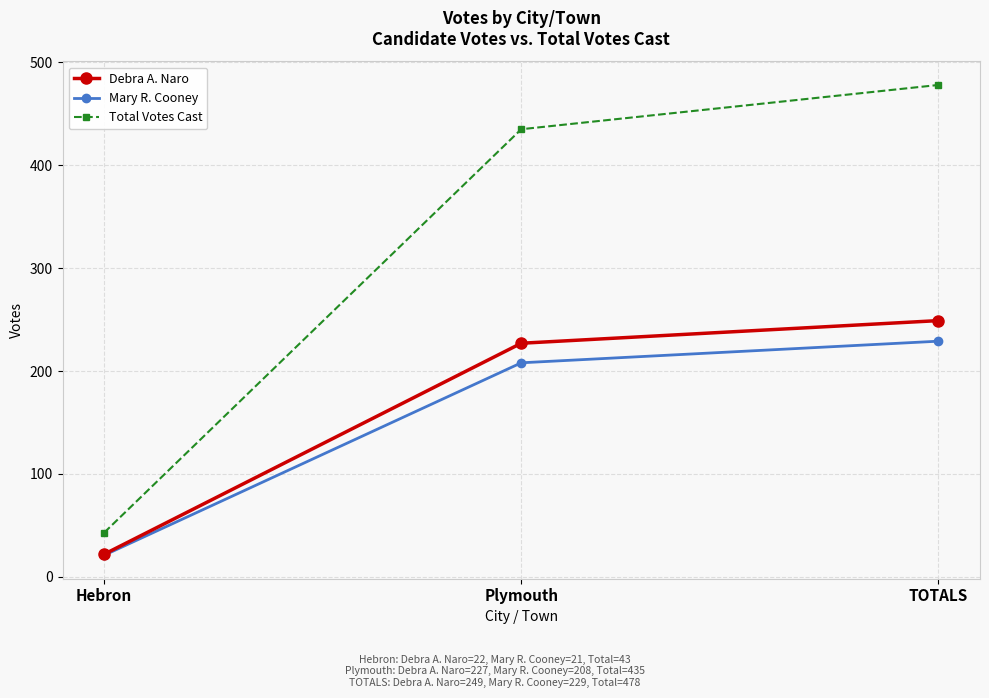

Which series changed the most between Plymouth and TOTALS?

Total Votes Cast